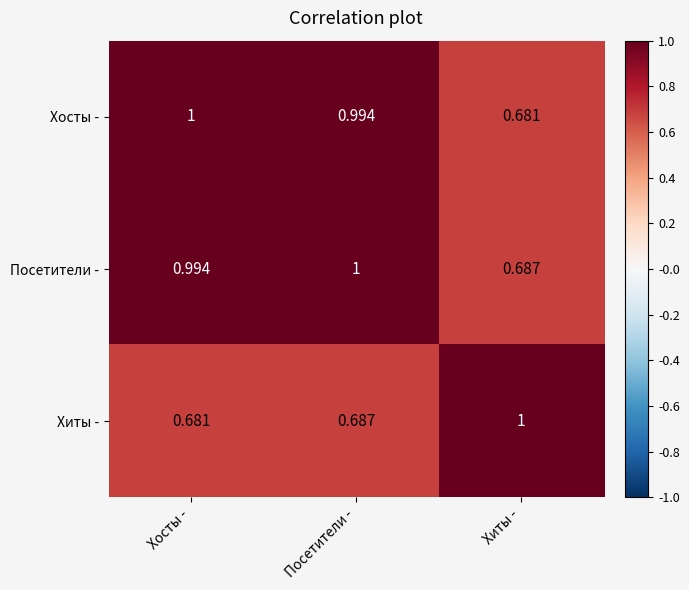

List the labels in order of Хиты - value, largest first.

Хиты -, Посетители -, Хосты -